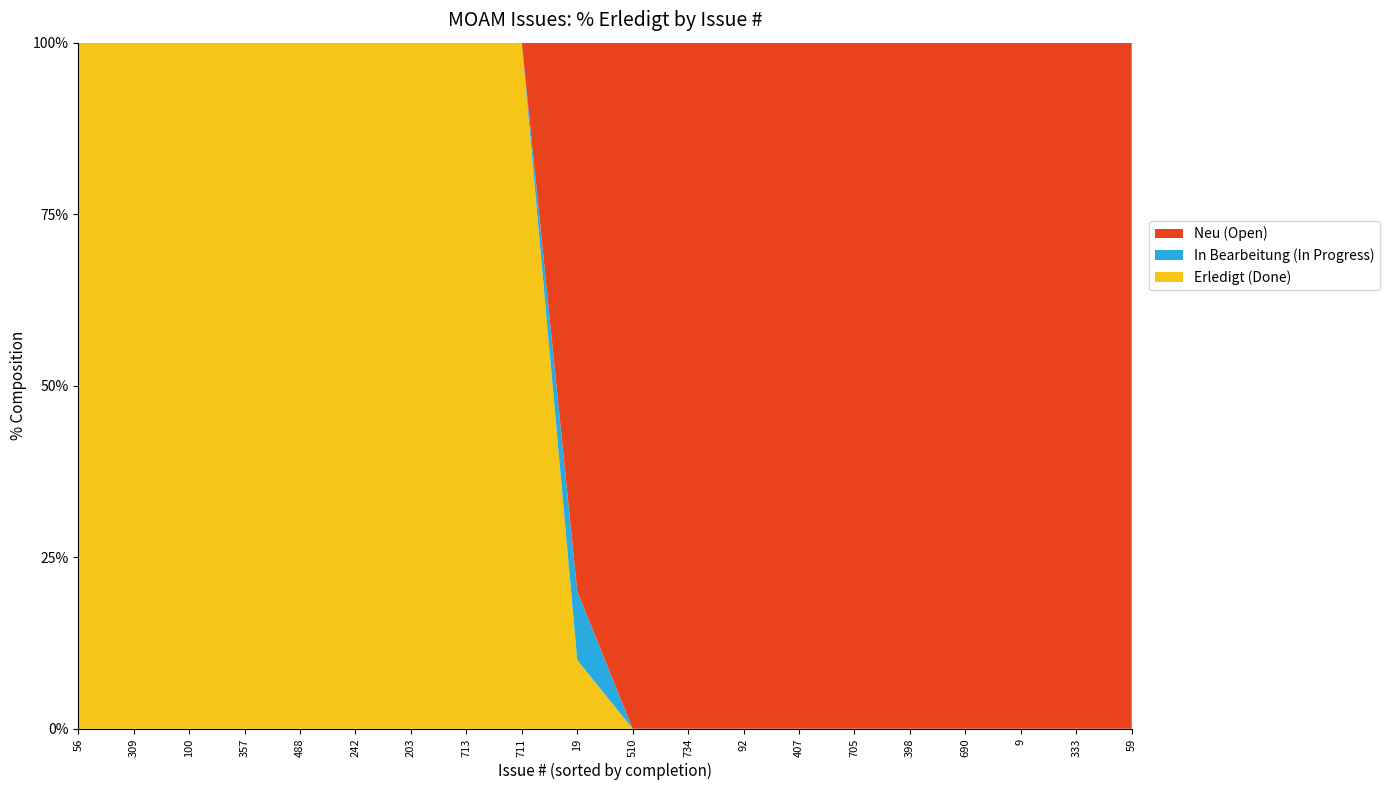

The Erledigt (Done) series shows -57 at 690. True or false?

False